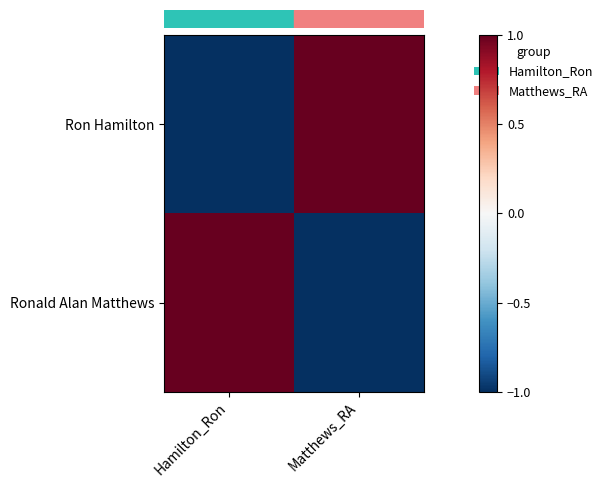

At which category is the sum across all series the highest?

Hamilton_Ron